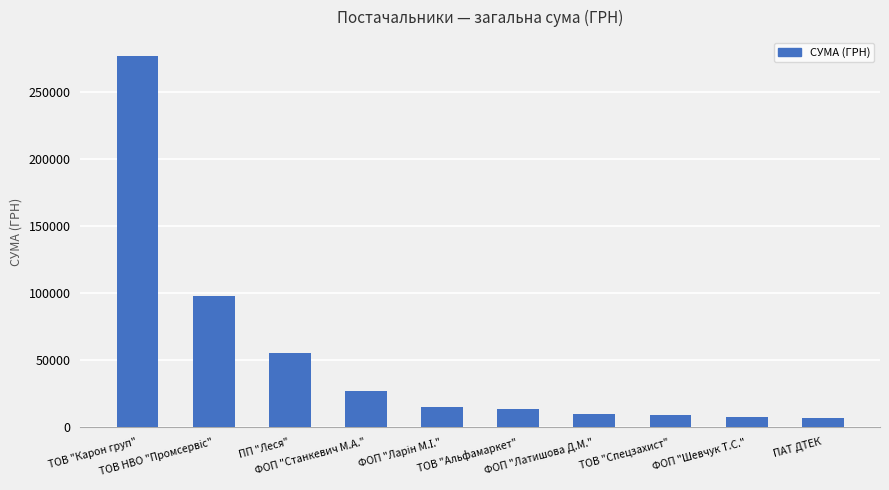

Does the chart contain any negative values?

No